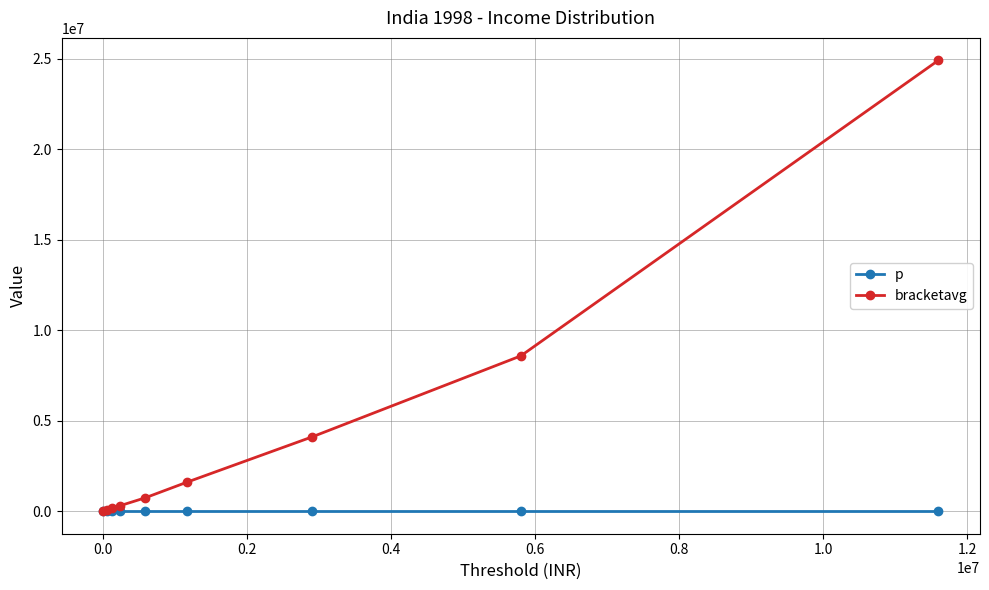

Which series has the widest spread of values?

bracketavg